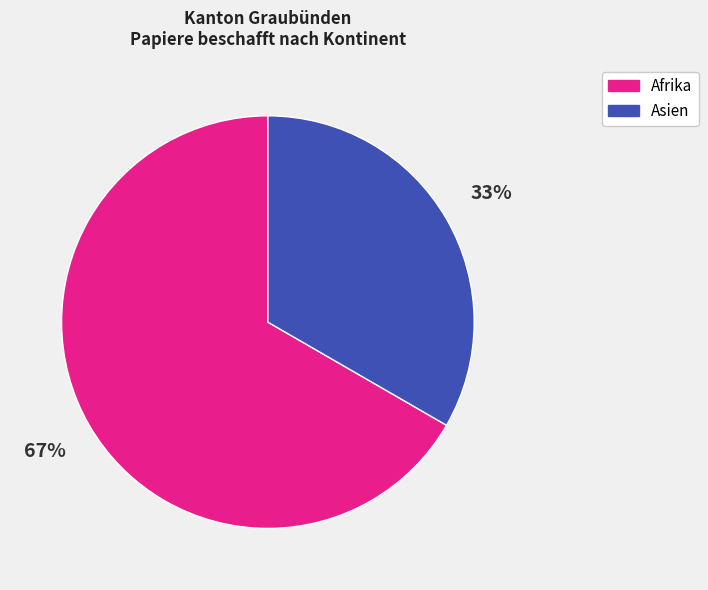

To the nearest percent, what portion does Asien represent?

33%